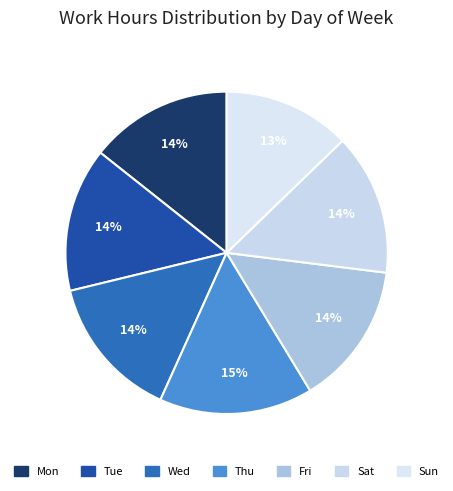

Which slice is the largest?

Thu